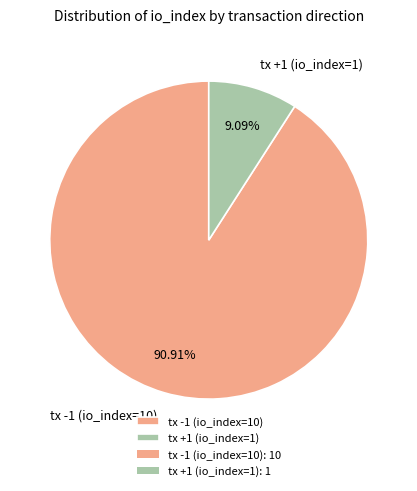

Is it true that tx -1 (io_index=10) is 91% of the pie?

True